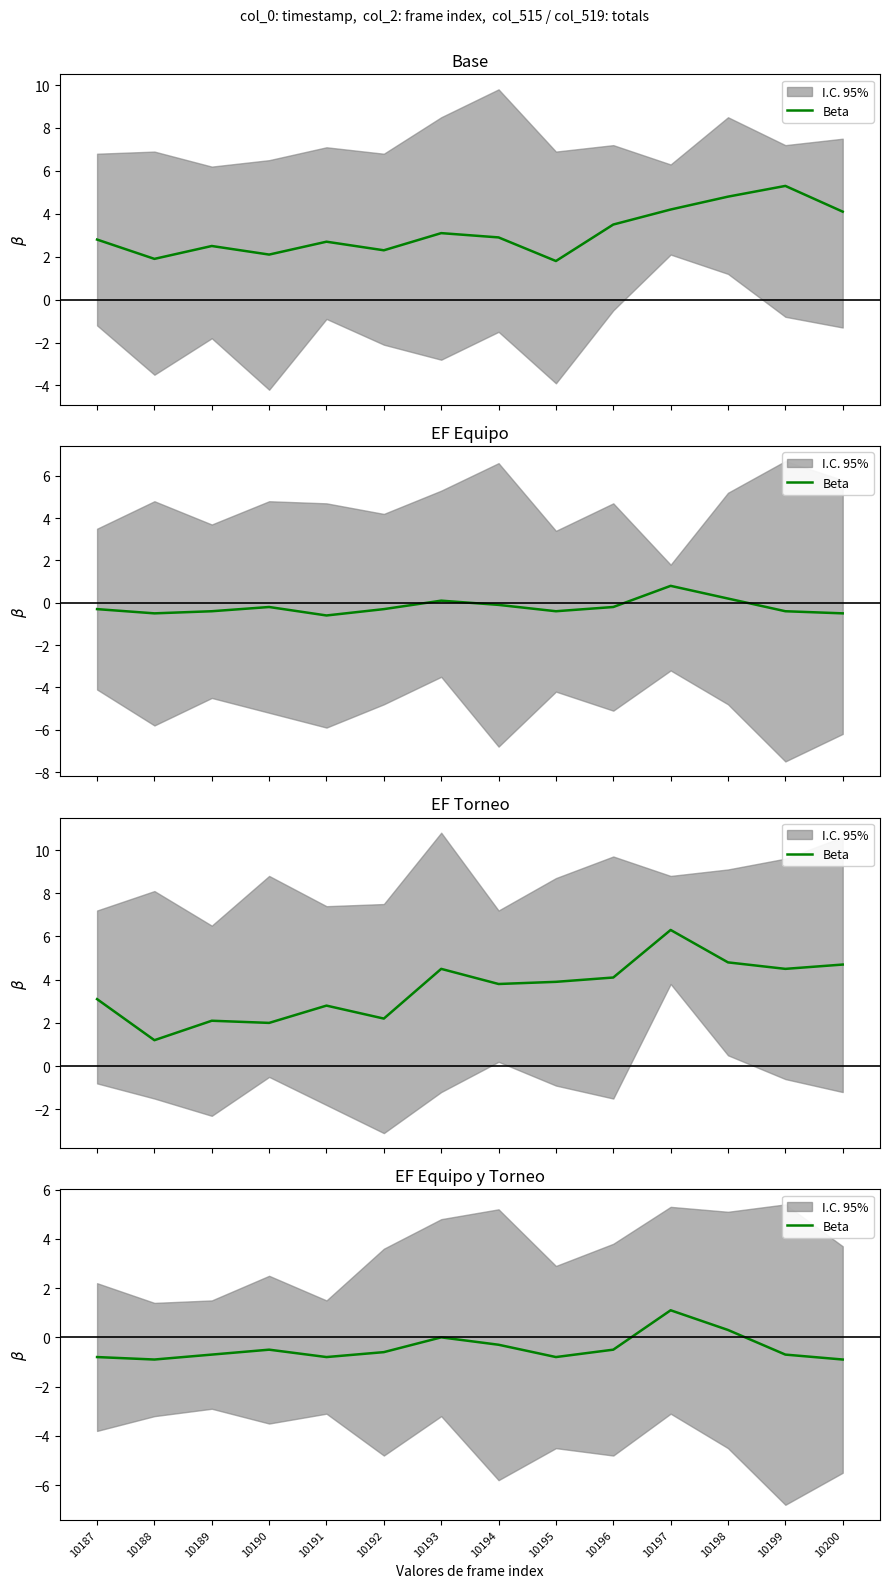

Which label corresponds to the largest value in the chart?

10197